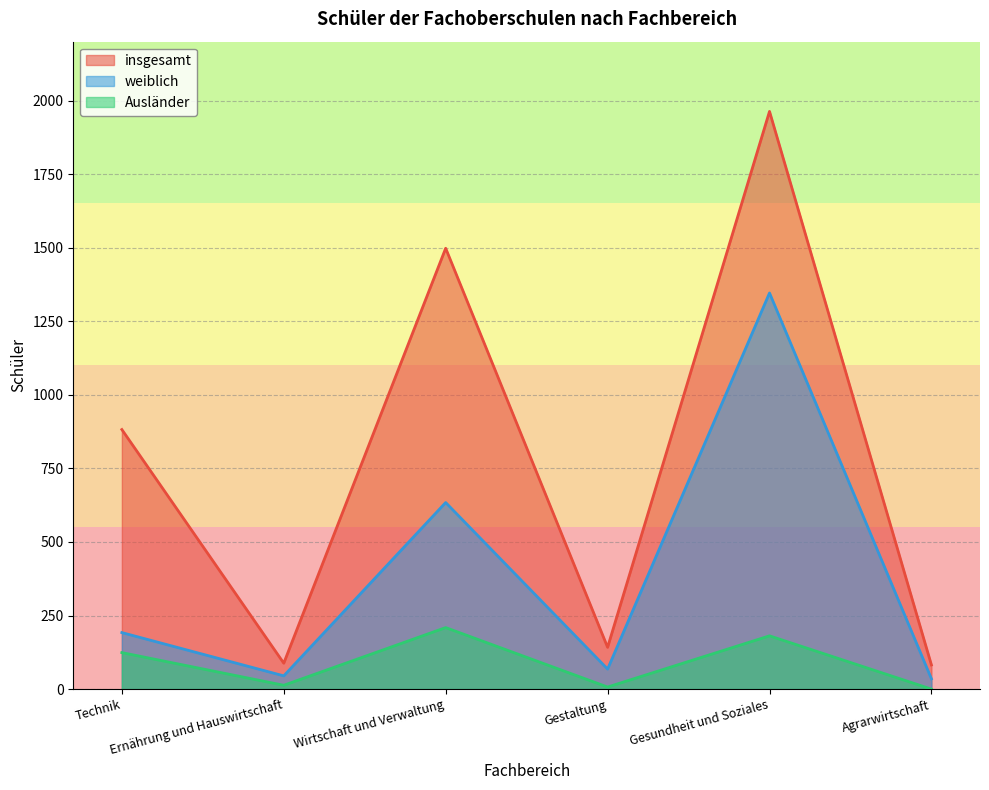

Which category has the highest value in the weiblich series?

Gesundheit und Soziales